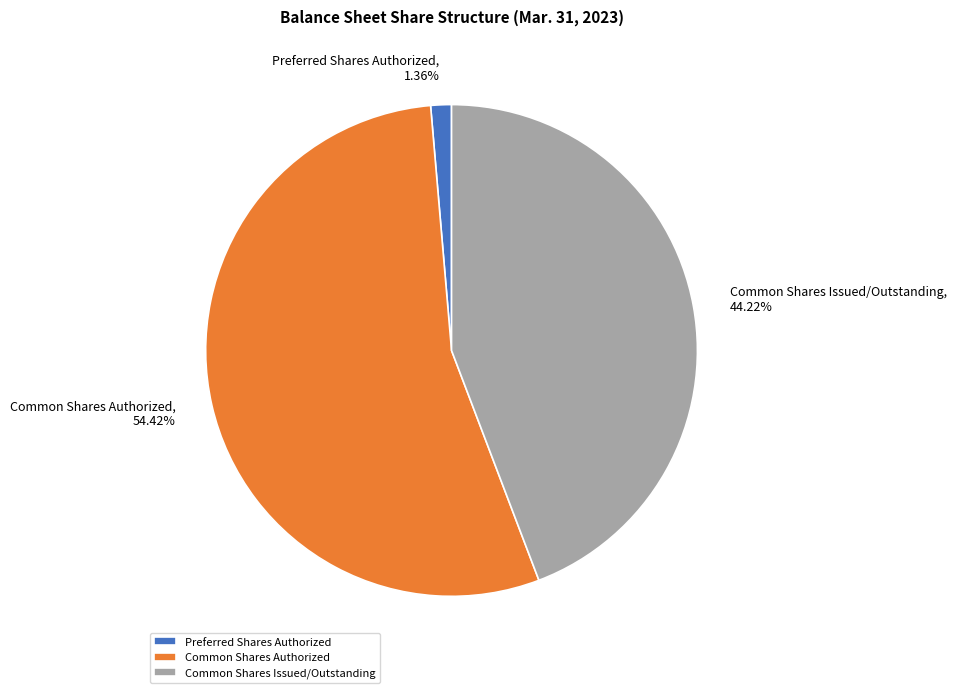

Combined, what portion of the pie is Common Shares Authorized and Common Shares Issued/Outstanding?

98.6%